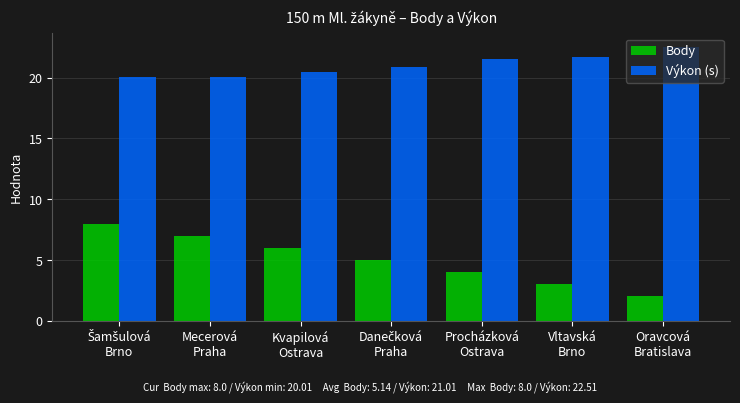

How many groups of bars are there?

7